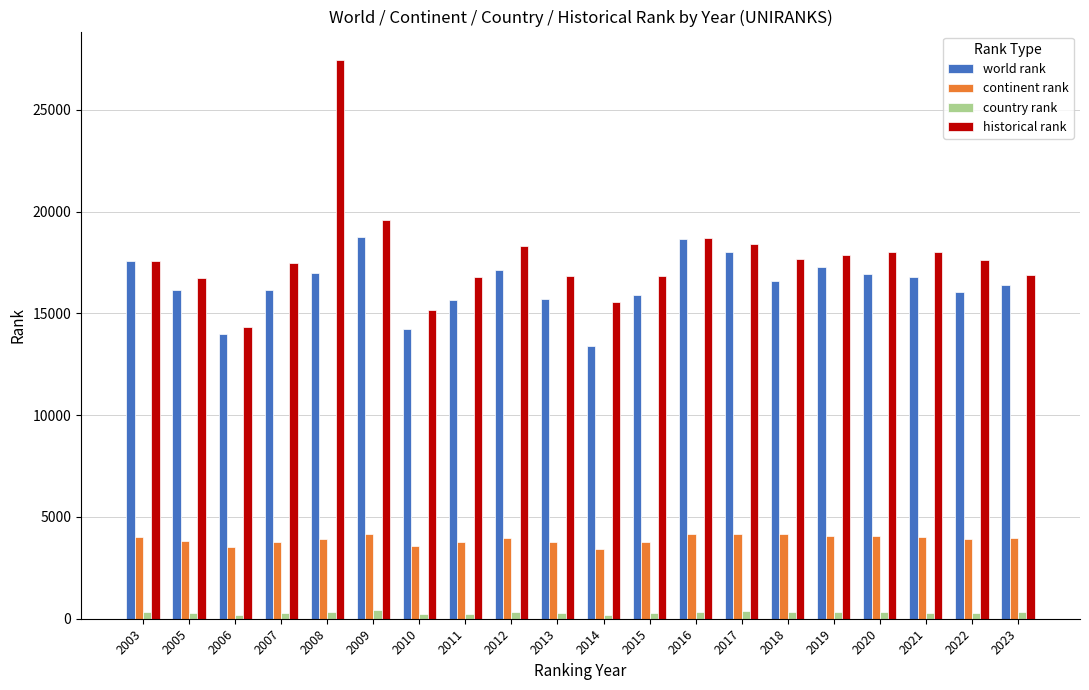

The continent rank series shows 3913.0 at 2022. True or false?

True